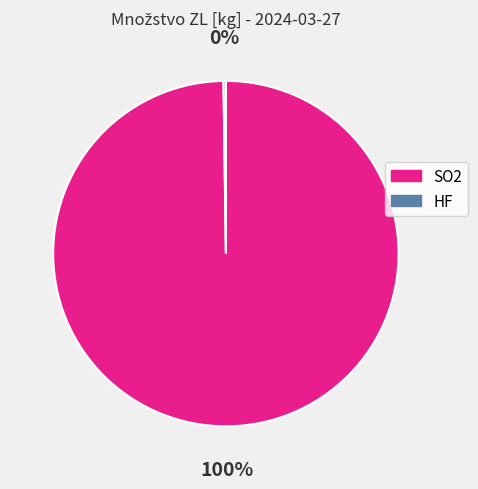

What percentage is the SO2 slice, to the nearest percent?

100%